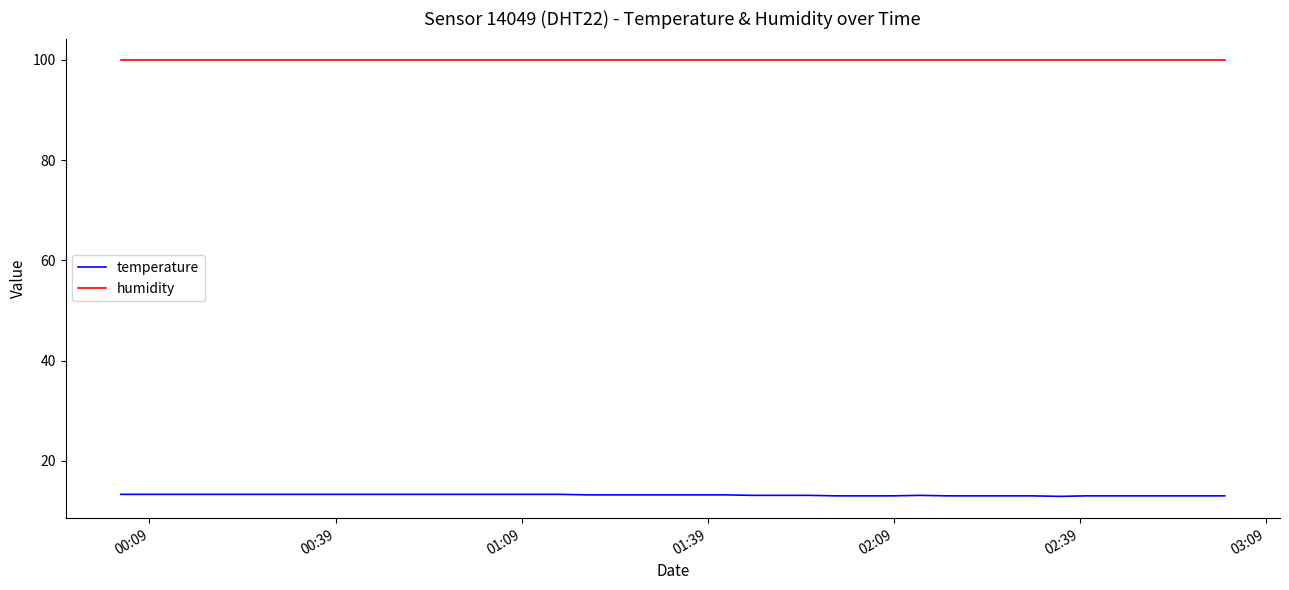

True or false: humidity and temperature cross at least once.

False